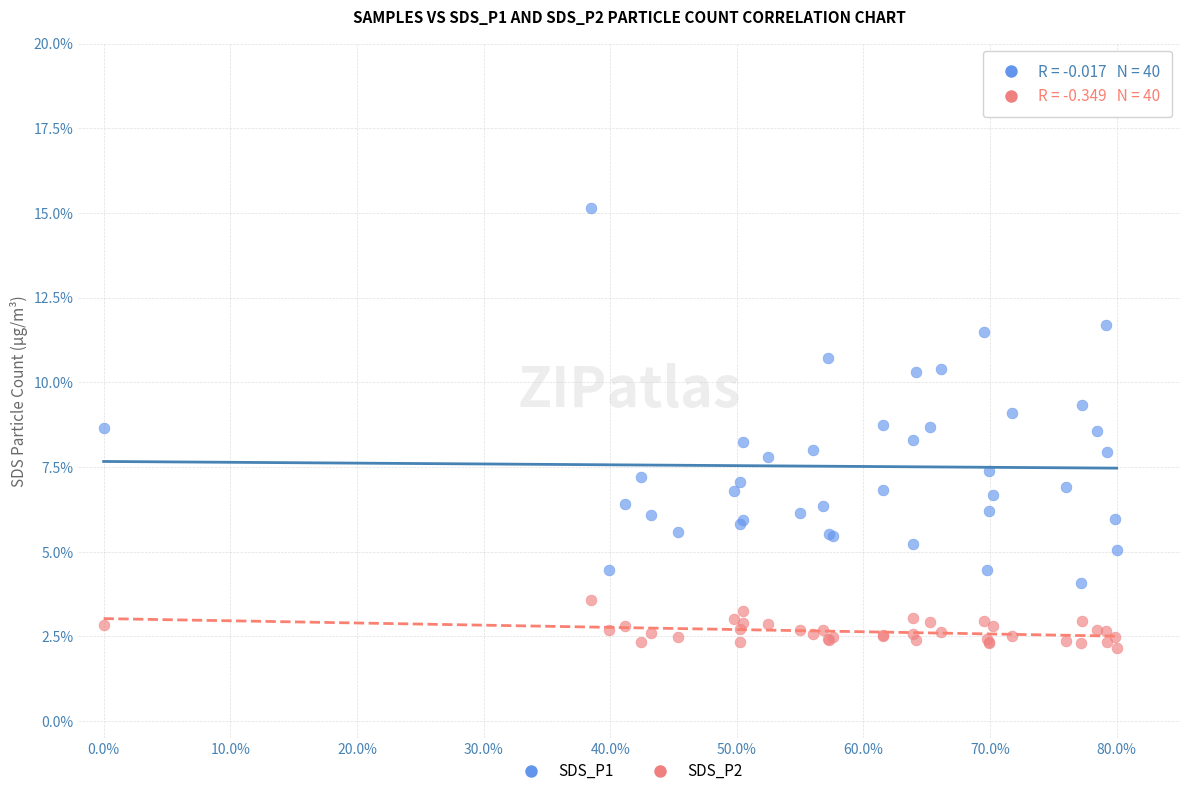

What is the X range (max minus min) for the scatter plot?

80.0